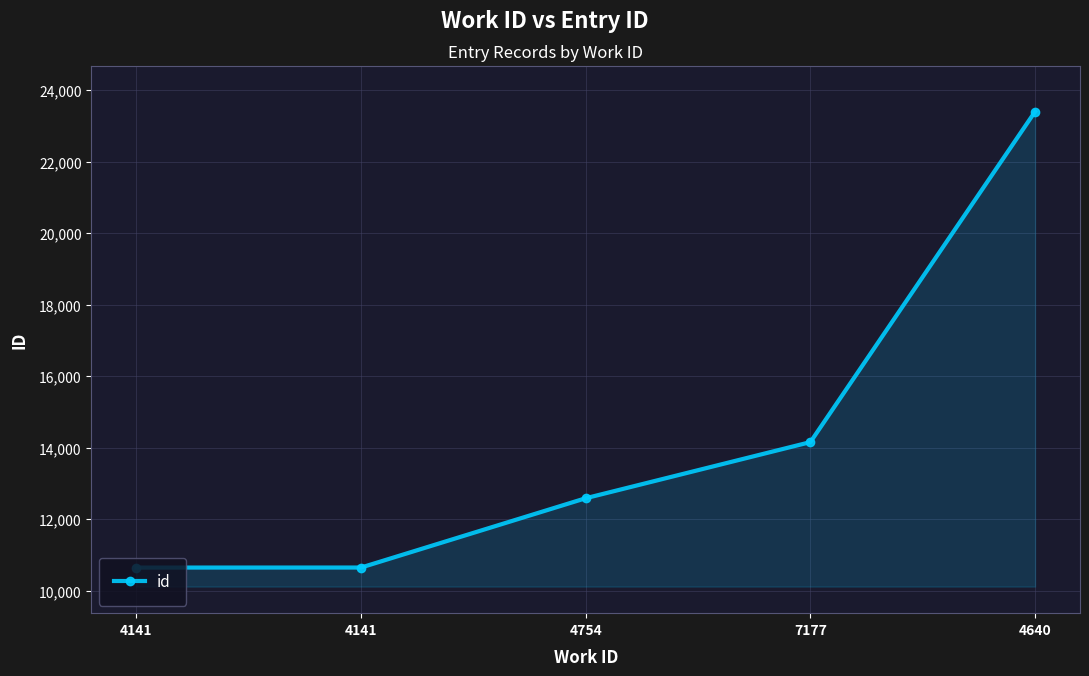

What is the approximate value at 7177?

14154